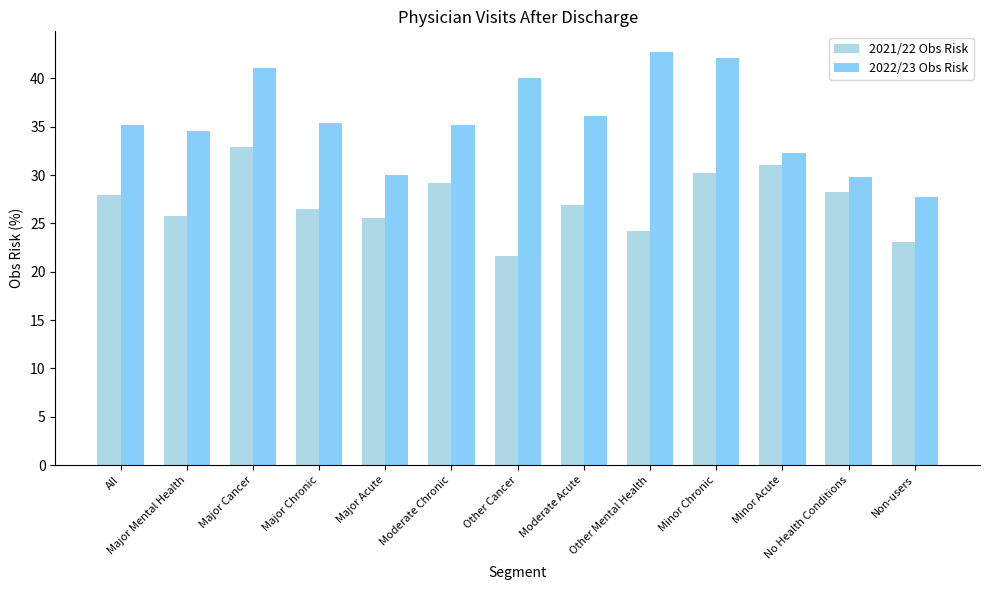

What is the average value of the 2022/23 Obs Risk series?

35.5